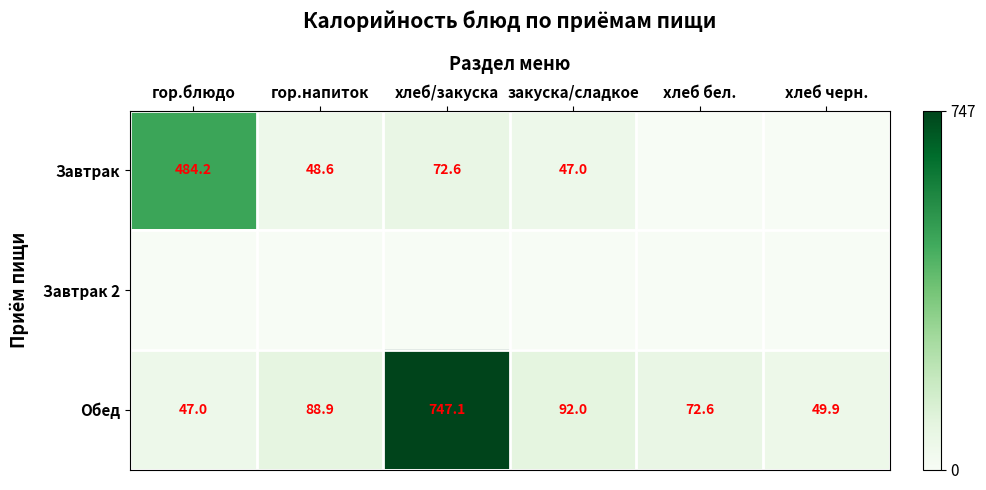

What is the difference between the highest and lowest values at хлеб бел.?

72.6